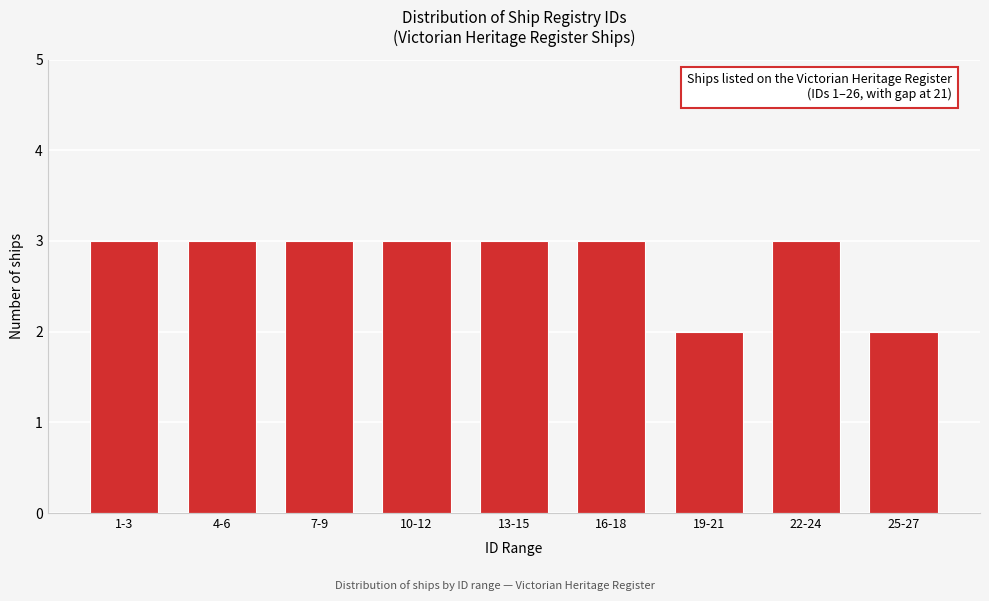

Reading left to right, extract all data points from this chart.

3	3	3	3	3	3	2	3	2